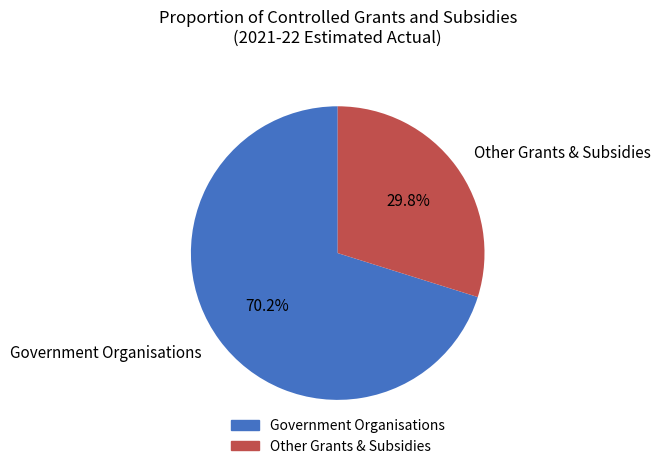

Combined, what portion of the pie is Other Grants & Subsidies and Government Organisations?

100.0%